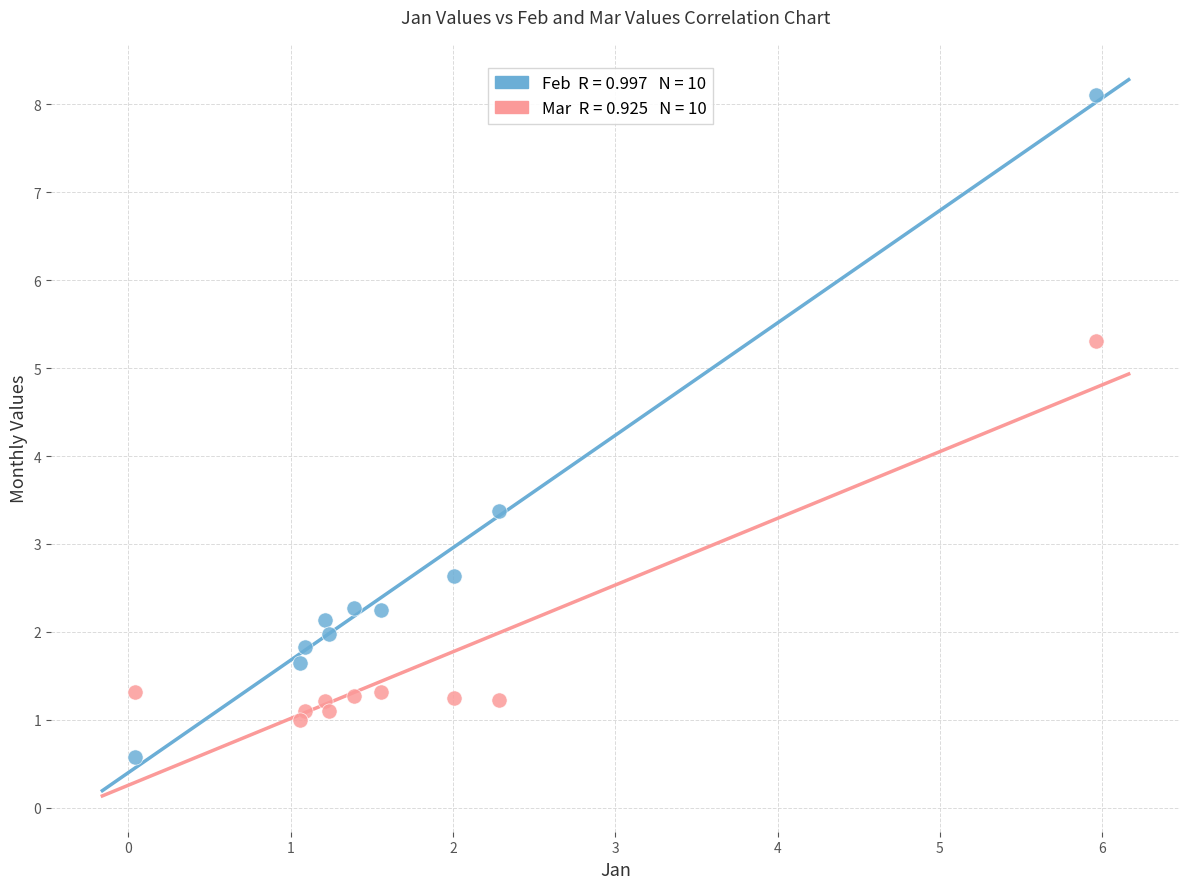

Across all series, what Y value is closest to 4?

3.4